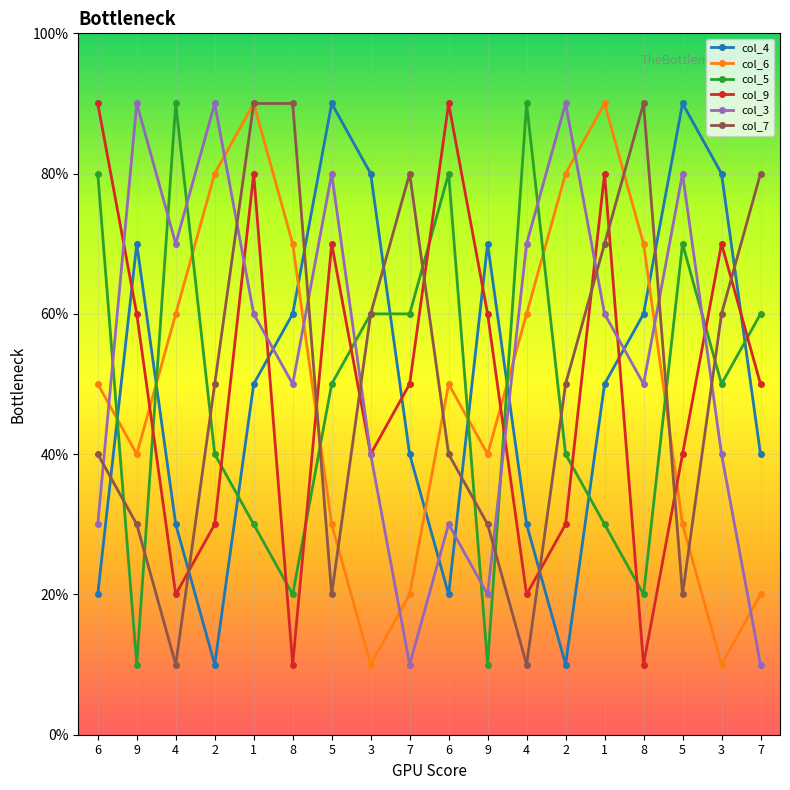

What is the label of the 1st point from the right?

7